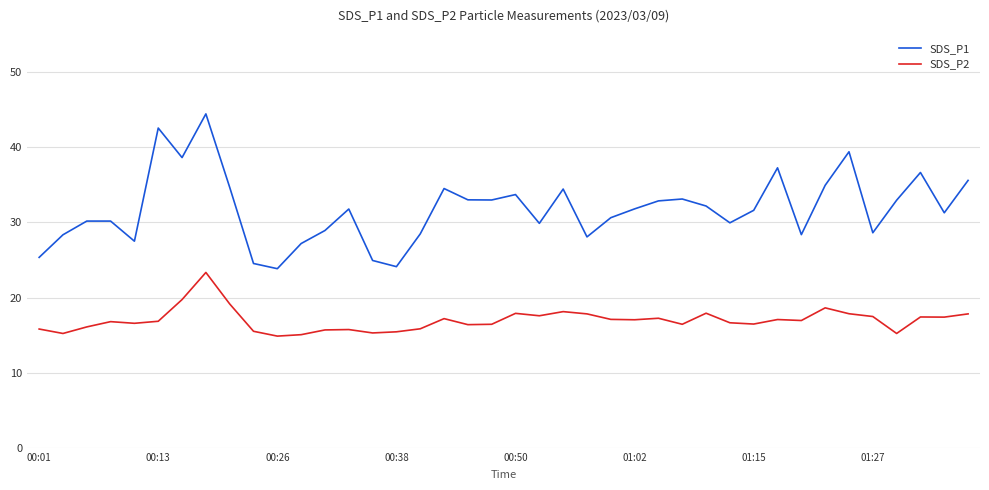

List the series in order of their peak value, highest first.

SDS_P1, SDS_P2